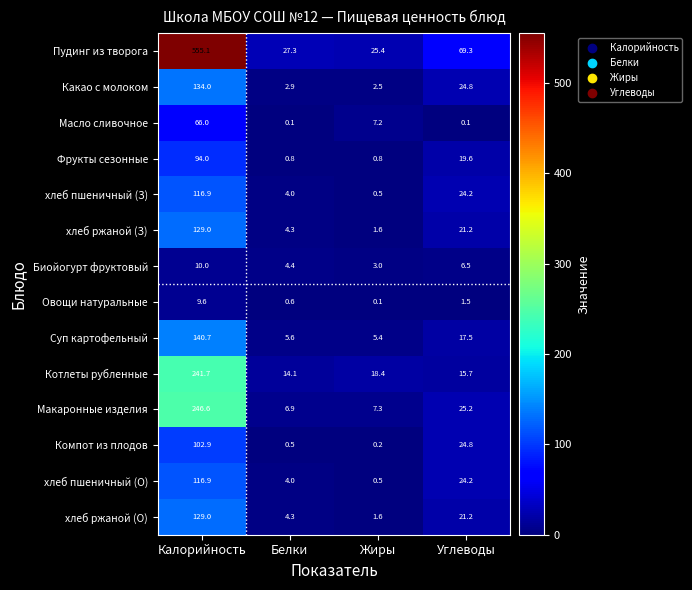

Rank the categories by Макаронные изделия value from lowest to highest.

Белки, Жиры, Углеводы, Калорийность